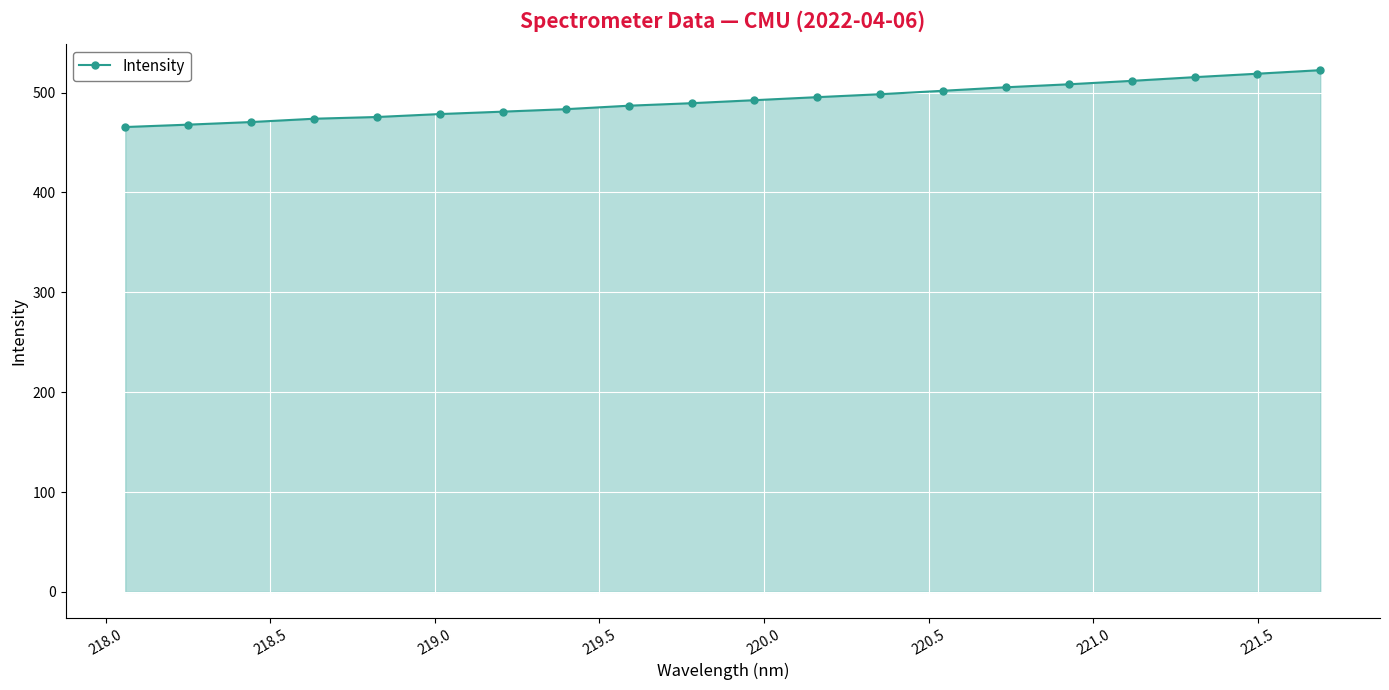

What is the smallest value displayed?

465.6